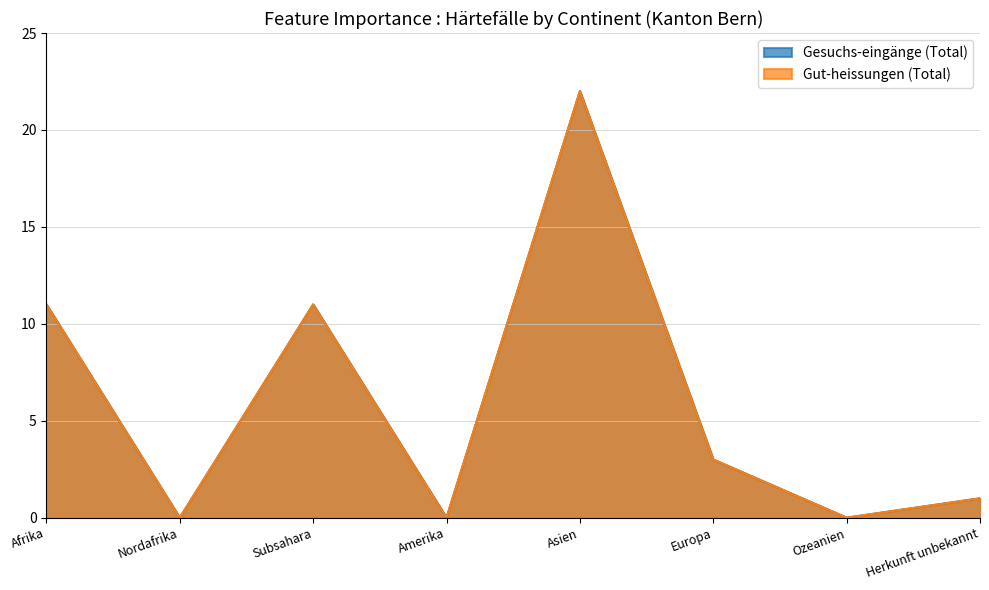

What position from the right is Ozeanien?

2